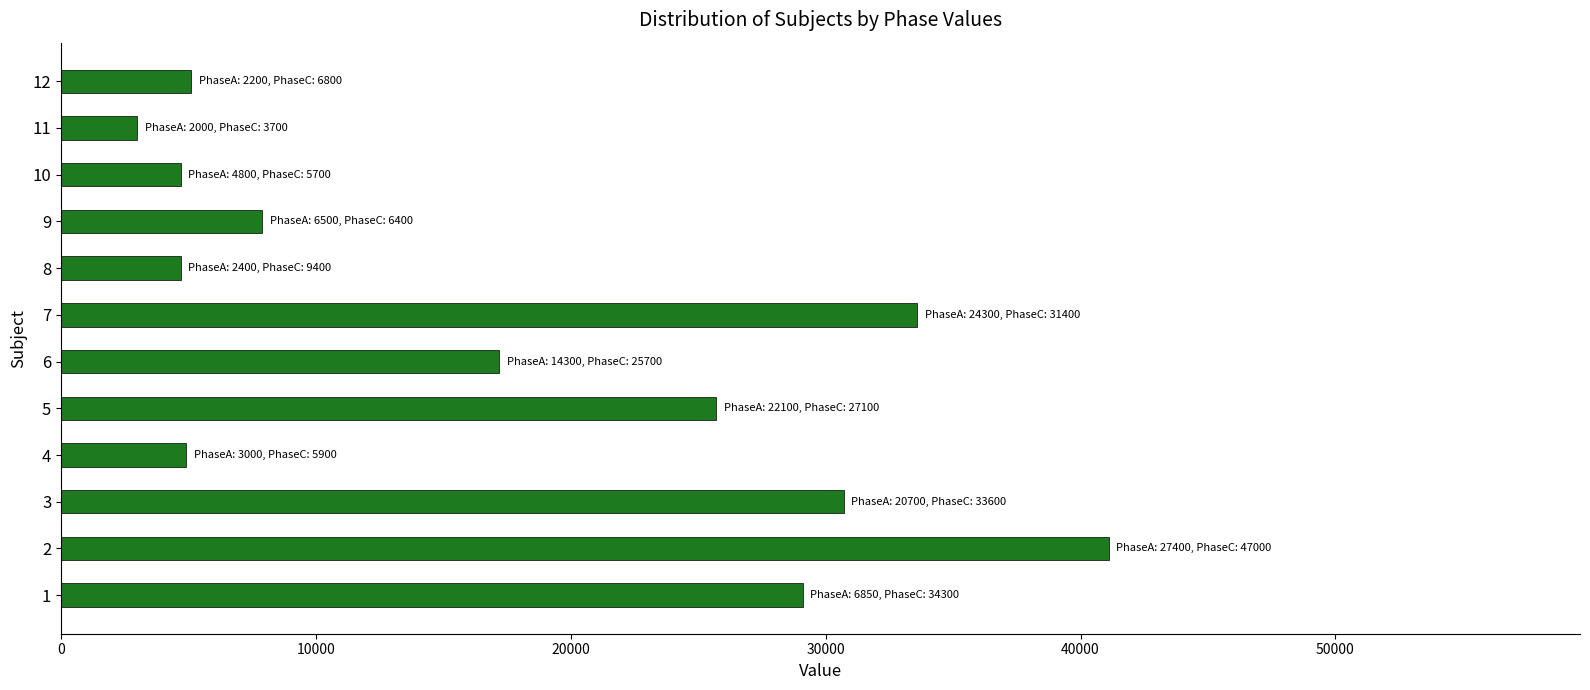

What is the sum of the values at 7 and 9?

41500